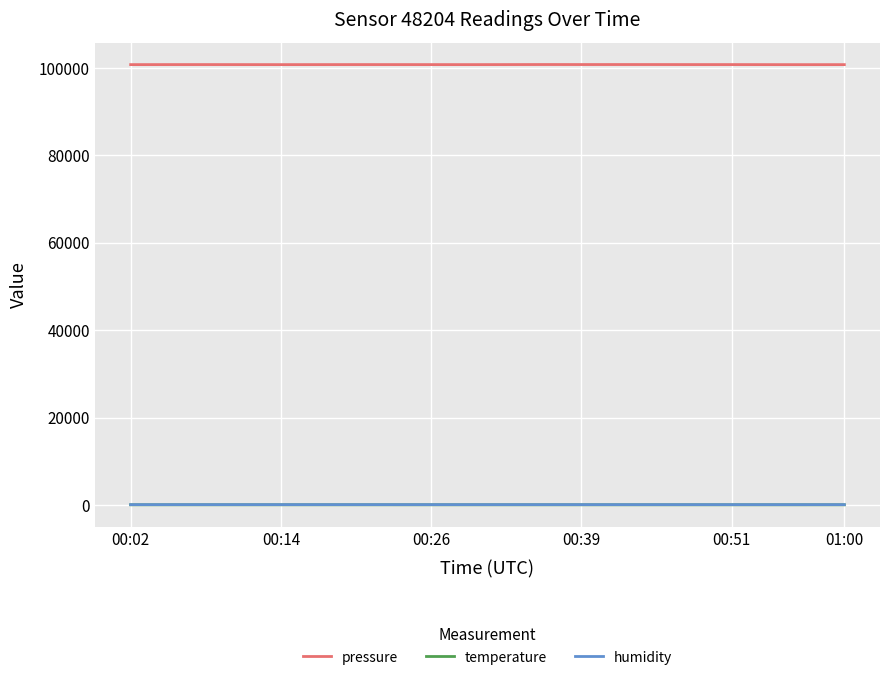

What is the difference between the second highest and second lowest values in the temperature series?

0.3